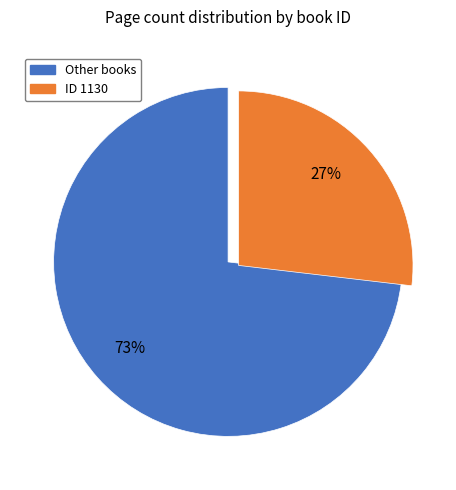

To the nearest percent, what is the difference between the largest and smallest slice percentages?

46%